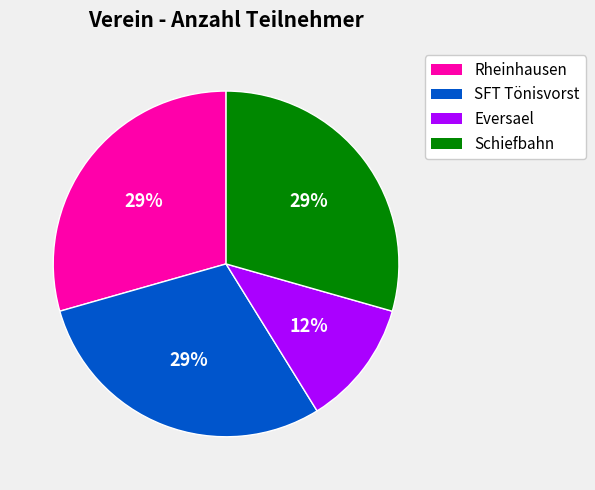

To the nearest percent, what portion does Rheinhausen represent?

29%